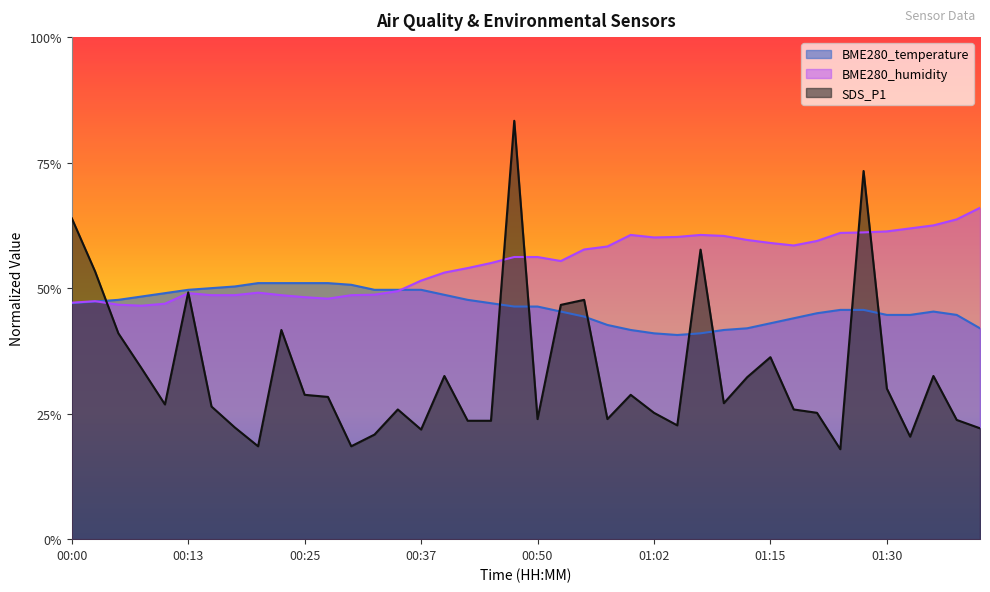

Reading left to right, what are all the values shown in this chart?

BME280_temperature: 00:00=47.0	00:03=47.3	00:05=47.7	00:08=48.3	00:10=49.0	00:13=49.7	00:15=50.0	00:18=50.3	00:20=51.0	00:23=51.0	00:25=51.0	00:28=51.0	00:30=50.7	00:32=49.7	00:35=49.7	00:37=49.7	00:40=48.7	00:42=47.7	00:45=47.0	00:47=46.3	00:50=46.3	00:52=45.3	00:55=44.3	00:57=42.7	01:00=41.7	01:02=41.0	01:05=40.7	01:07=41.0	01:10=41.7	01:12=42.0	01:15=43.0	01:17=44.0	01:20=45.0	01:25=45.7	01:27=45.7	01:30=44.7	01:32=44.7	01:35=45.3	01:37=44.7	01:40=42.0
BME280_humidity: 00:00=47.1	00:03=47.4	00:05=46.7	00:08=46.5	00:10=46.9	00:13=49.0	00:15=48.6	00:18=48.6	00:20=49.1	00:23=48.6	00:25=48.2	00:28=47.9	00:30=48.6	00:32=48.7	00:35=49.4	00:37=51.5	00:40=53.1	00:42=54.0	00:45=55.0	00:47=56.2	00:50=56.2	00:52=55.4	00:55=57.7	00:57=58.3	01:00=60.6	01:02=60.1	01:05=60.2	01:07=60.6	01:10=60.4	01:12=59.6	01:15=59.0	01:17=58.5	01:20=59.4	01:25=61.0	01:27=61.1	01:30=61.3	01:32=61.9	01:35=62.5	01:37=63.7	01:40=66.0
SDS_P1: 00:00=63.9	00:03=53.3	00:05=41.0	00:08=34.0	00:10=26.8	00:13=49.2	00:15=26.4	00:18=22.2	00:20=18.5	00:23=41.7	00:25=28.7	00:28=28.3	00:30=18.5	00:32=20.8	00:35=25.8	00:37=21.8	00:40=32.5	00:42=23.6	00:45=23.6	00:47=83.3	00:50=23.9	00:52=46.7	00:55=47.7	00:57=23.9	01:00=28.7	01:02=25.2	01:05=22.7	01:07=57.7	01:10=27.1	01:12=32.2	01:15=36.2	01:17=25.8	01:20=25.2	01:25=17.9	01:27=73.3	01:30=30.0	01:32=20.4	01:35=32.5	01:37=23.7	01:40=22.1